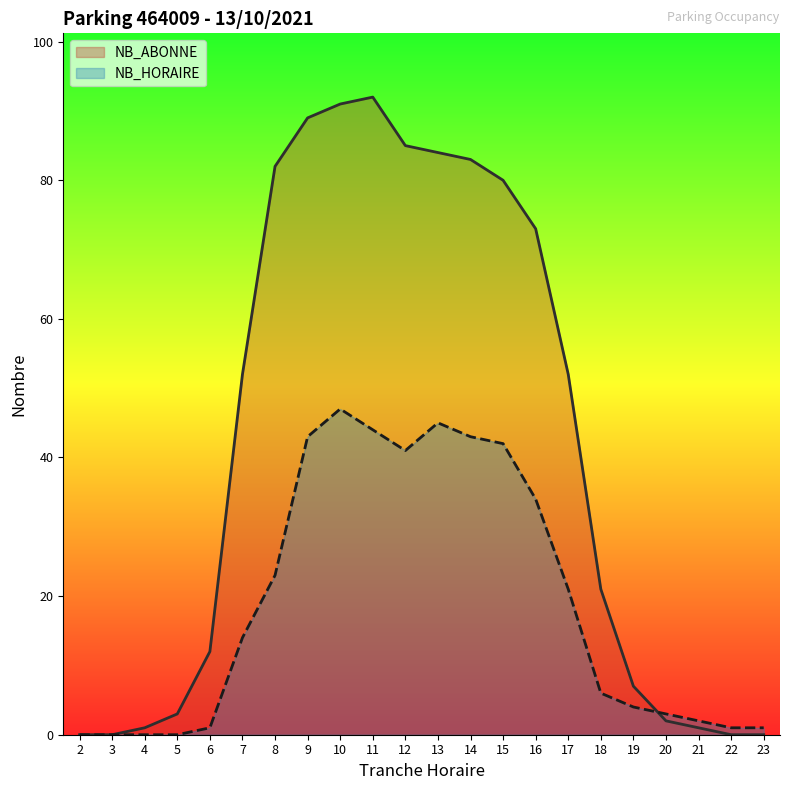

Is it true that NB_ABONNE equals 89 at 9?

True